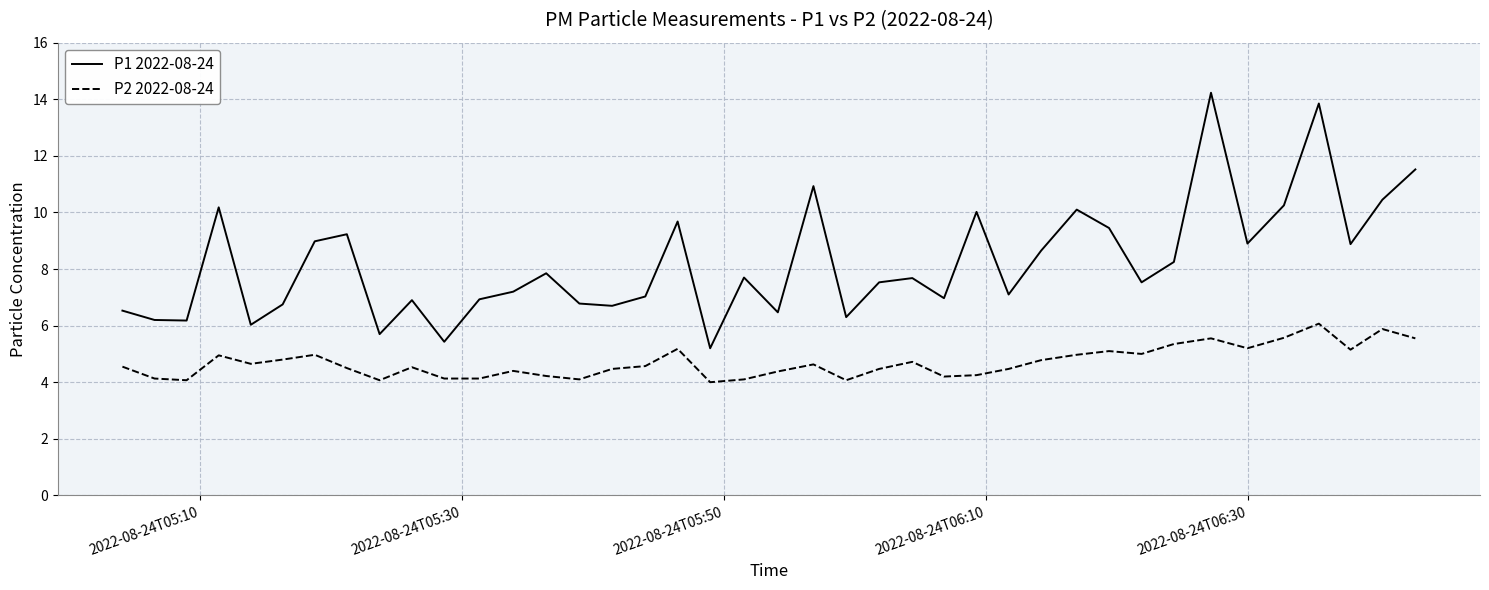

Which series has the widest spread of values?

P1 2022-08-24